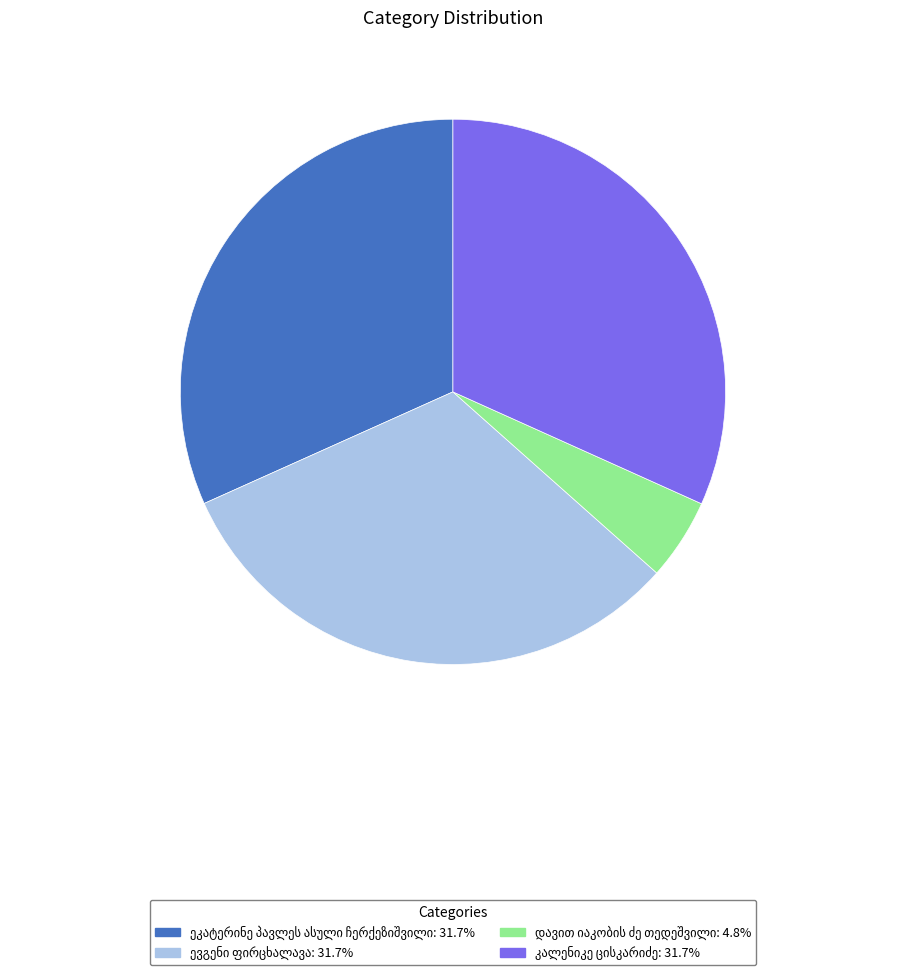

Is there a majority slice in this chart?

No